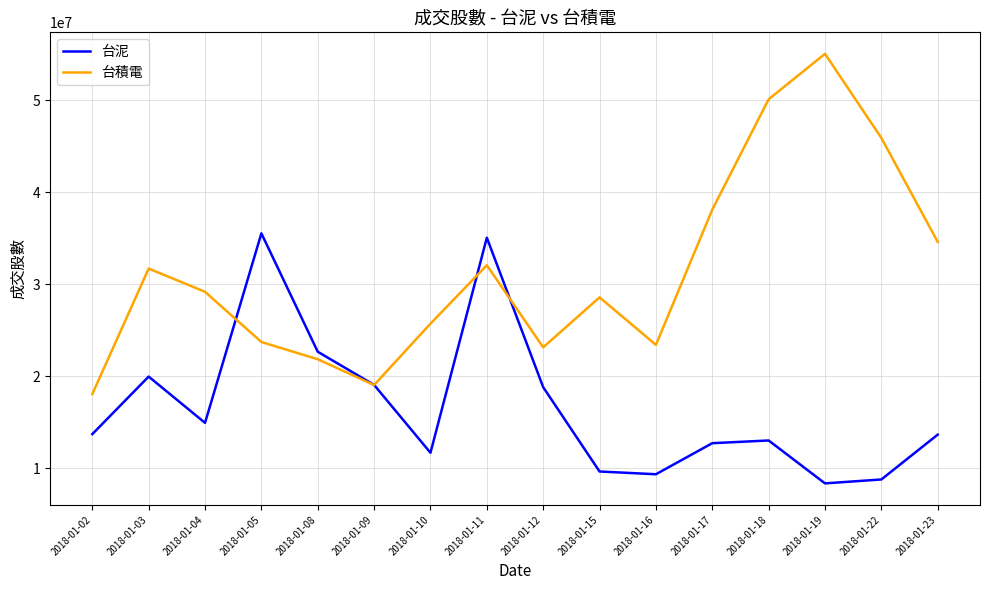

At 2018-01-19, list the series in order from smallest to largest.

台泥, 台積電